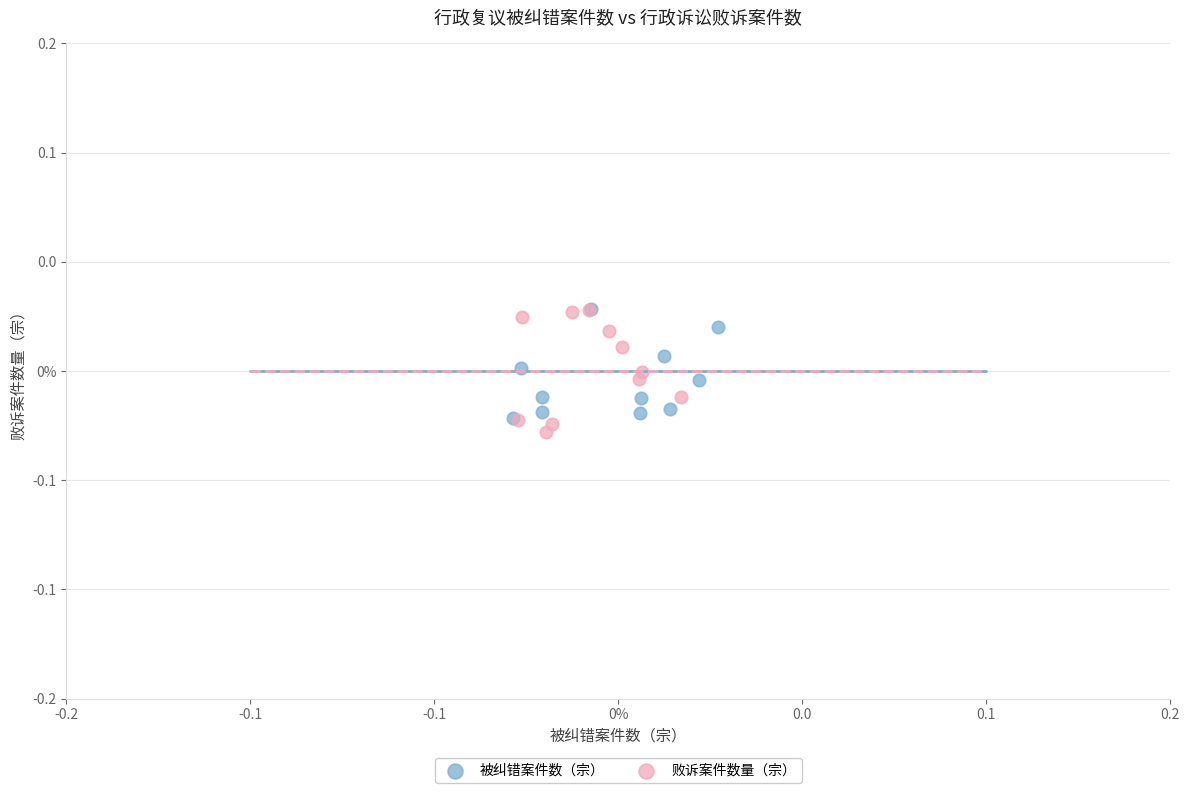

Which series has the largest Y range (max minus min)?

败诉案件数量（宗）